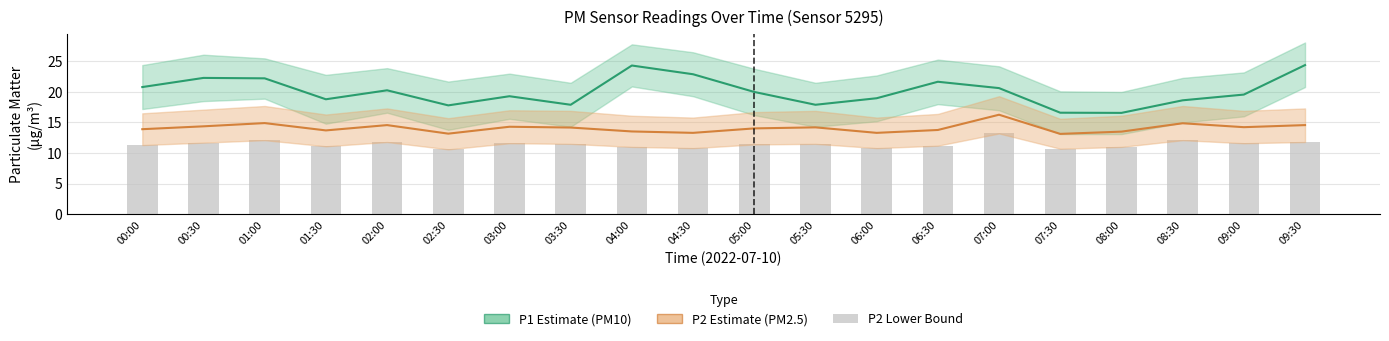

What is the lowest value of the P2 (PM2.5) series?

13.1